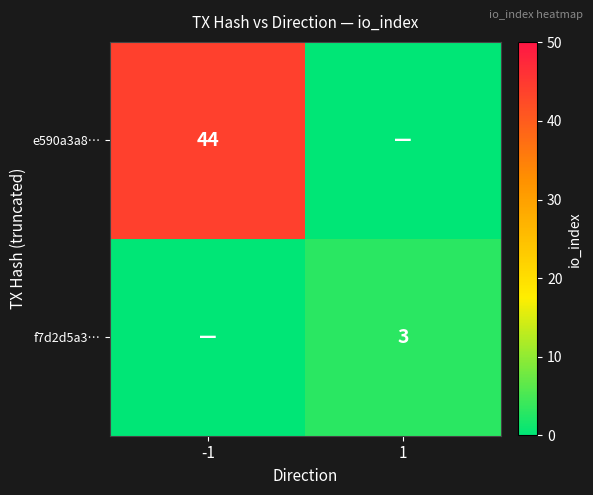

The f7d2d5a3… series shows 3 at 1. True or false?

True